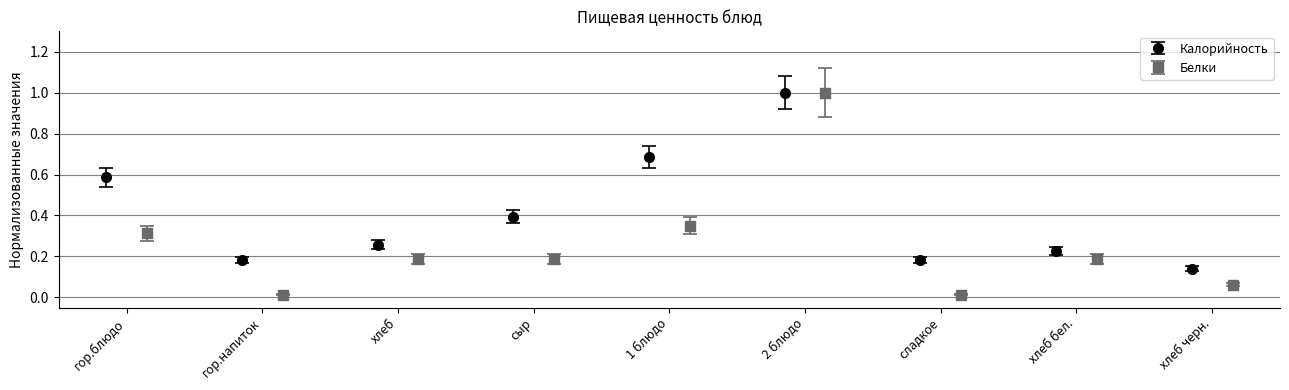

What are all the series names shown in the legend?

Калорийность, Белки